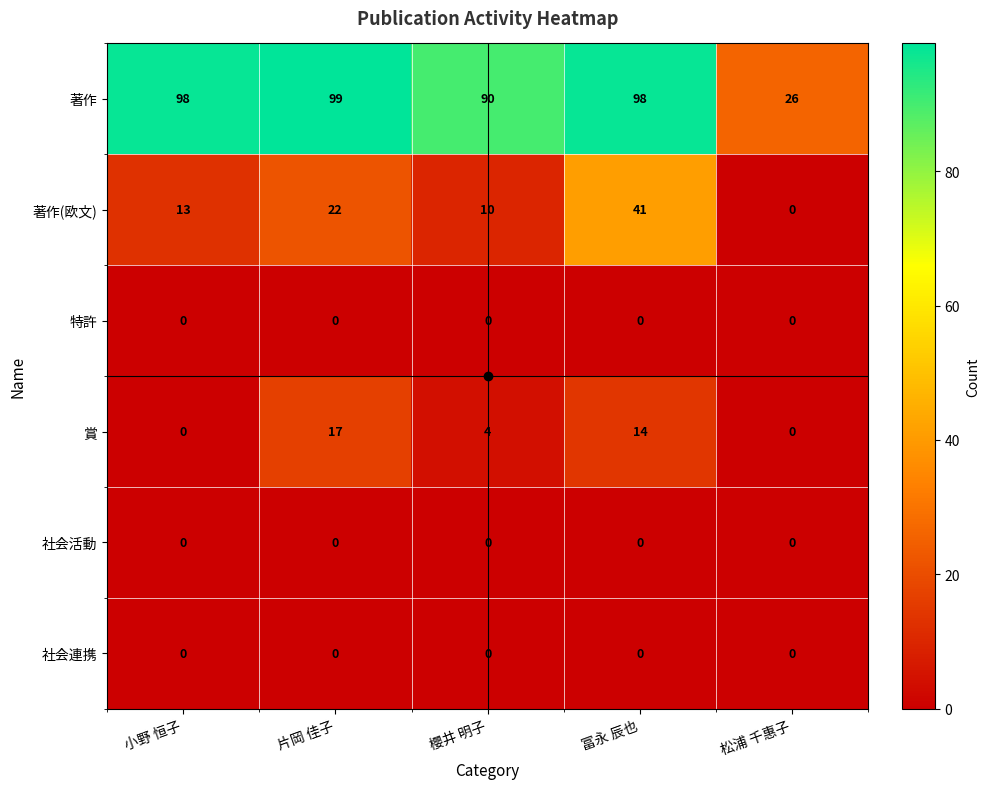

What is the highest value of the 著作 series?

99